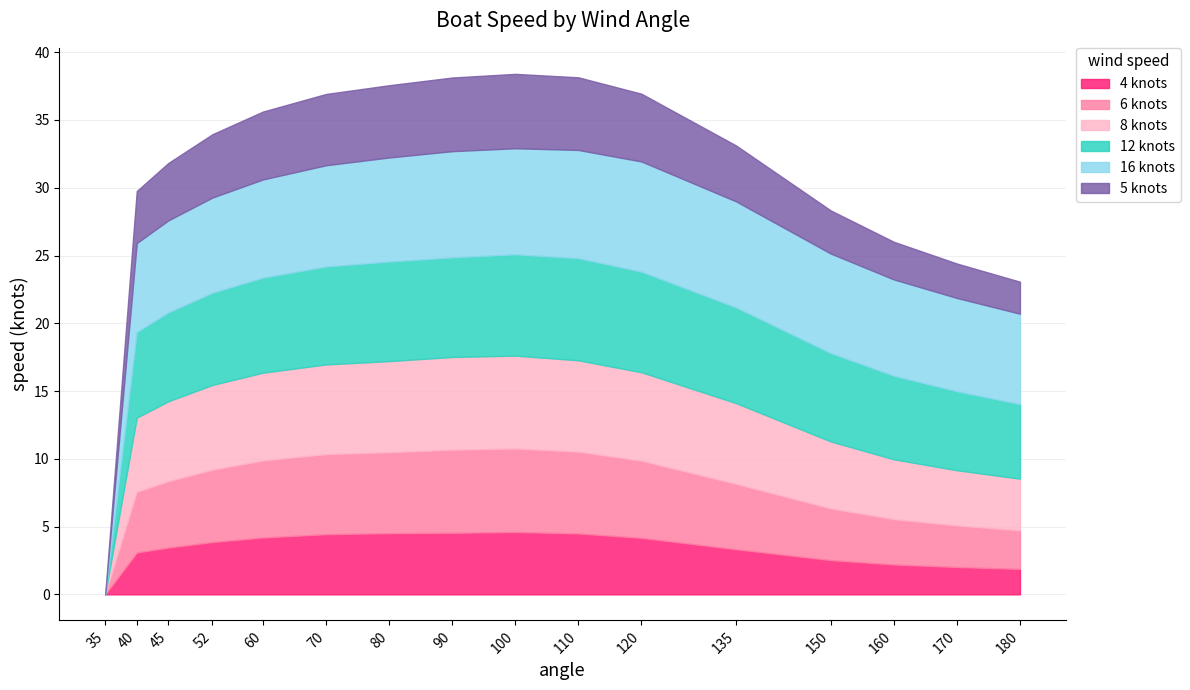

Which series has the largest total across all categories?

16 knots